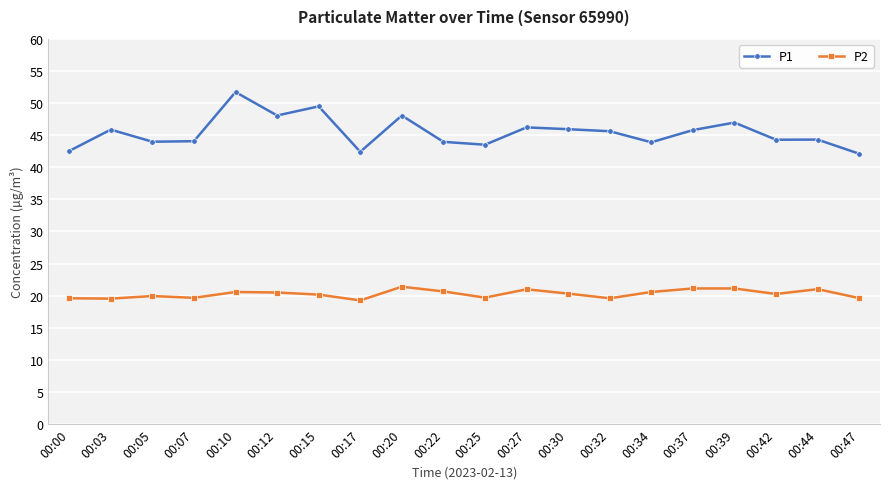

How many data points in P1 are less than 45?

10